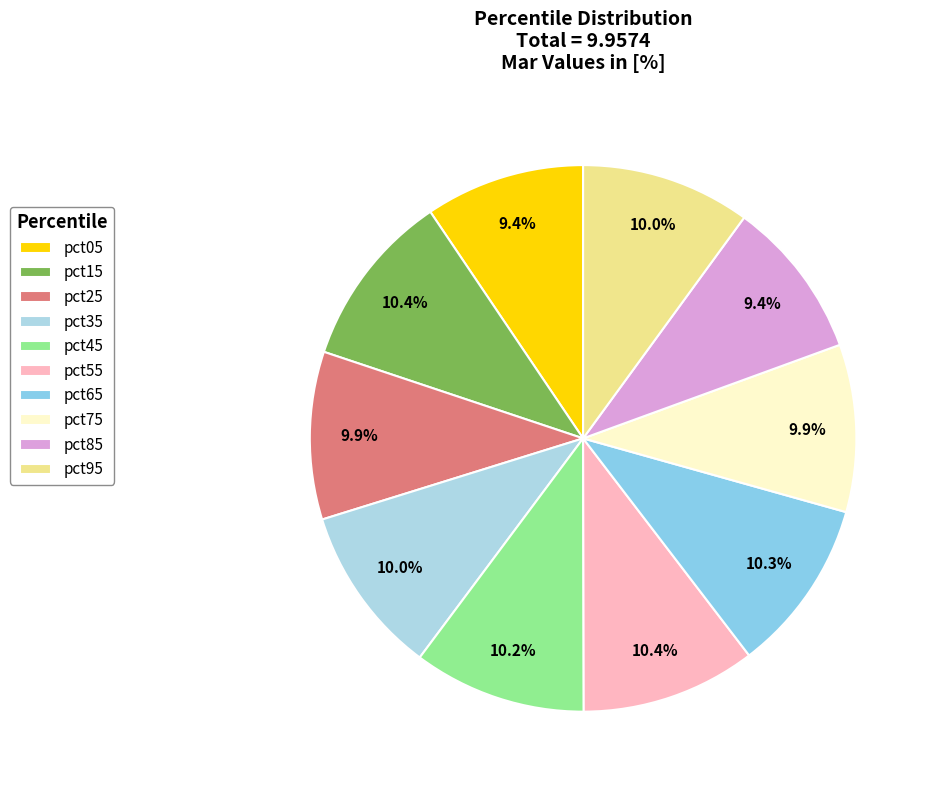

What is the ratio of the value at pct05 to the value at pct65?

0.9